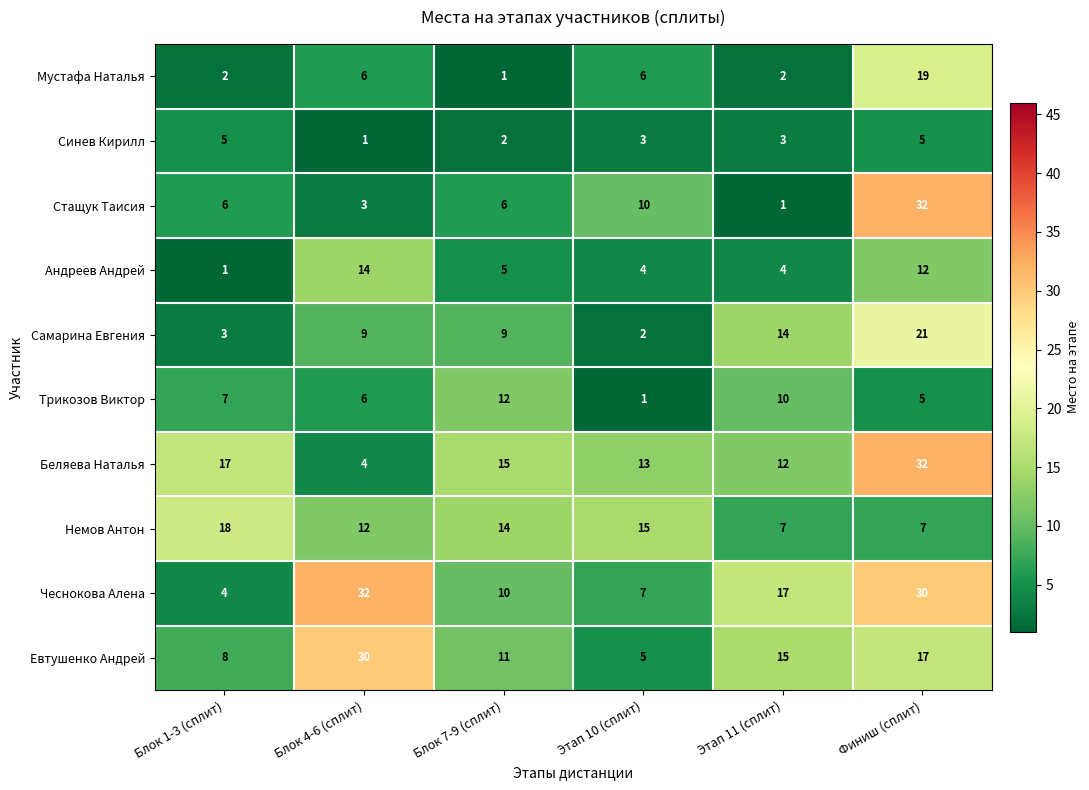

At which category is the sum across all series the highest?

Финиш (сплит)